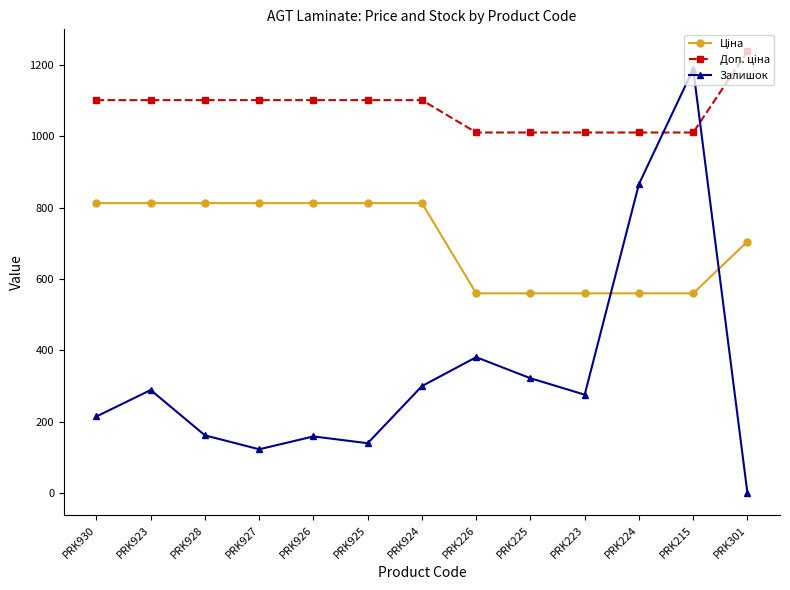

How many lines are shown in the chart?

3